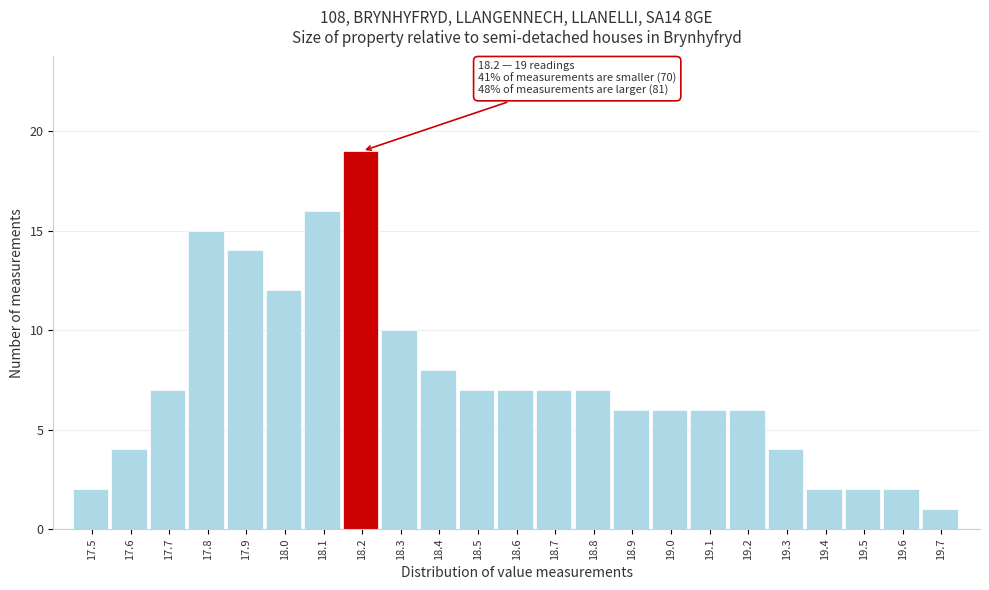

Reading left to right, list all the values displayed in this chart.

17.5=2	17.6=4	17.7=7	17.8=15	17.9=14	18.0=12	18.1=16	18.2=19	18.3=10	18.4=8	18.5=7	18.6=7	18.7=7	18.8=7	18.9=6	19.0=6	19.1=6	19.2=6	19.3=4	19.4=2	19.5=2	19.6=2	19.7=1